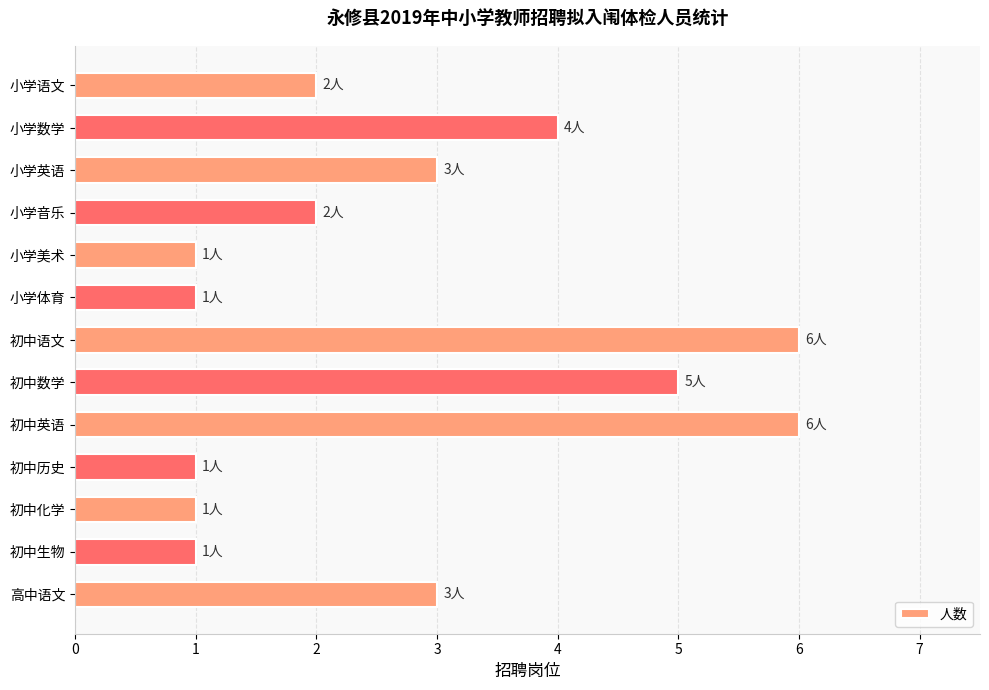

What is the difference between the maximum and minimum values?

5